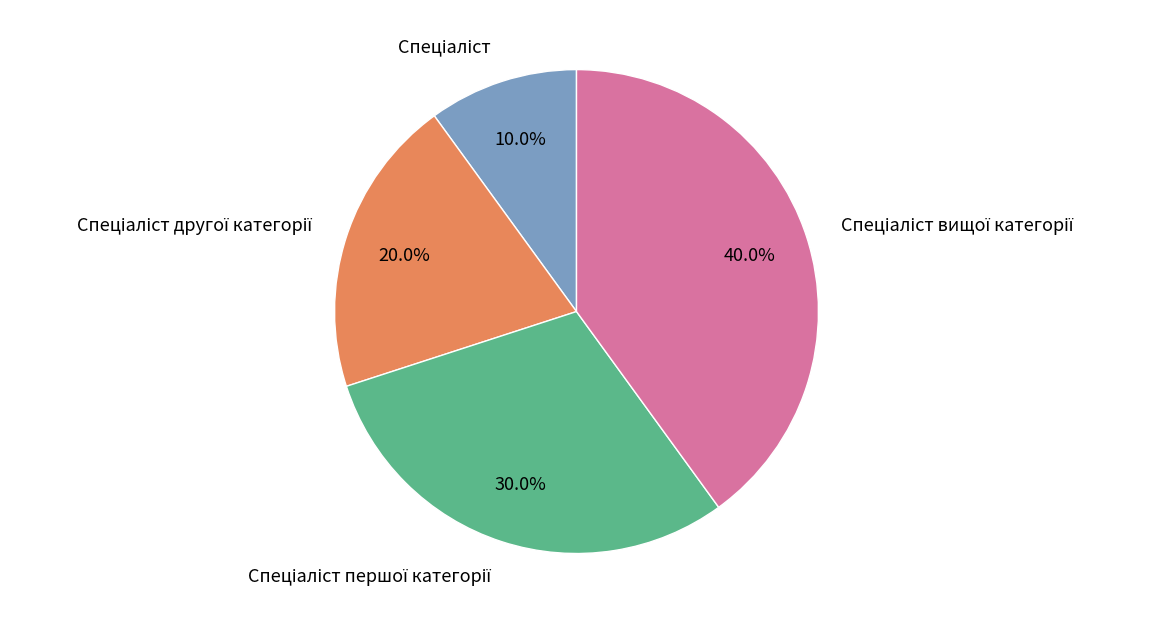

Is there any slice that represents more than half of the pie?

No